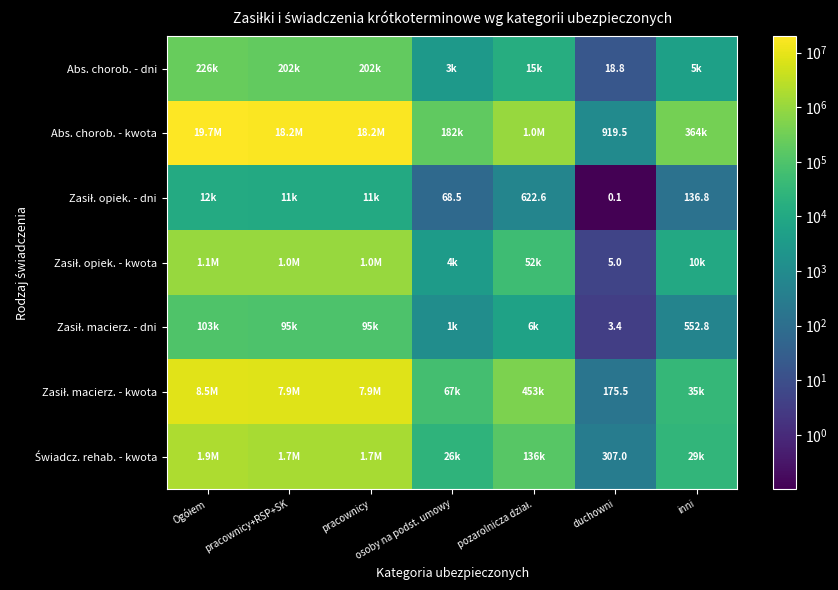

Rank the series by their maximum value, from highest to lowest.

Abs. chorob. - kwota, Zasił. macierz. - kwota, Świadcz. rehab. - kwota, Zasił. opiek. - kwota, Abs. chorob. - dni, Zasił. macierz. - dni, Zasił. opiek. - dni